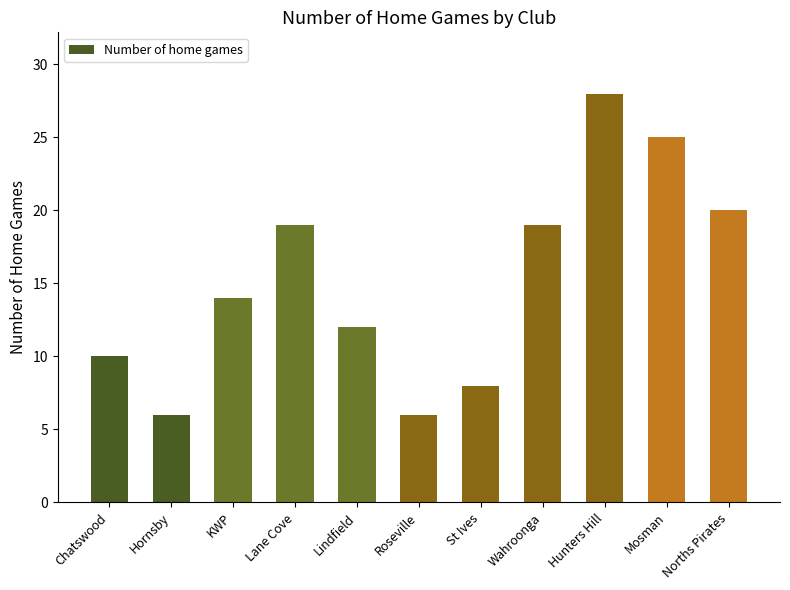

Does the chart contain any negative values?

No